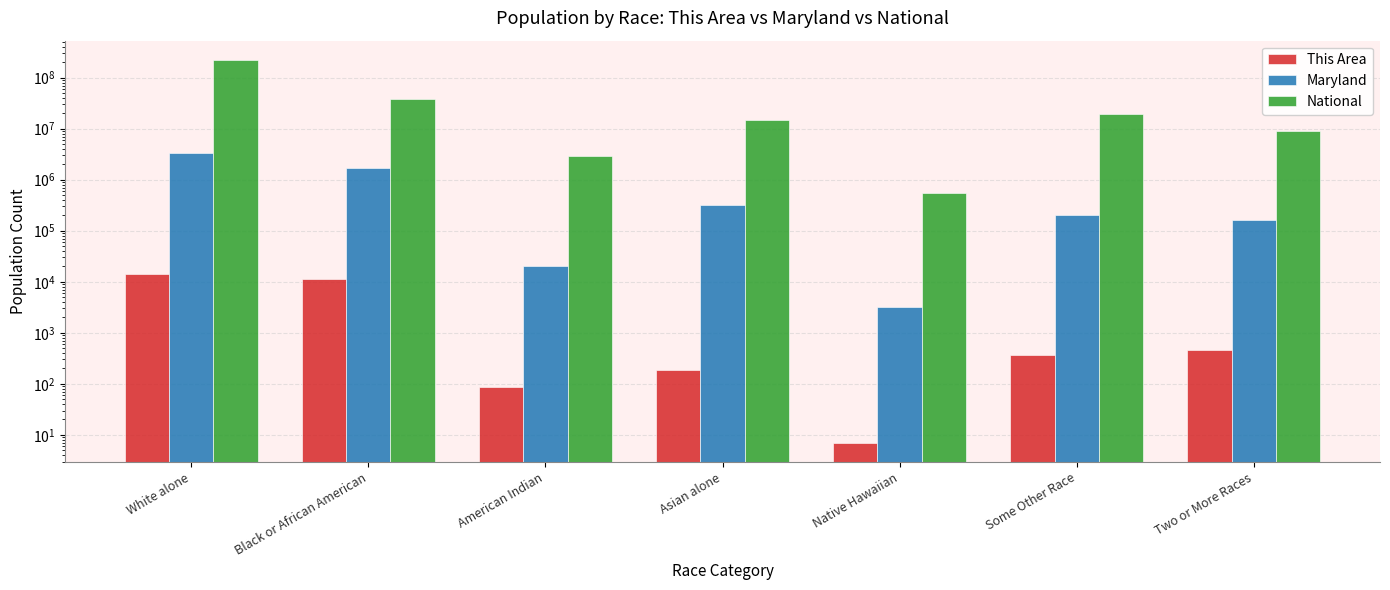

Is it true that National equals 14674252 at Asian alone?

True